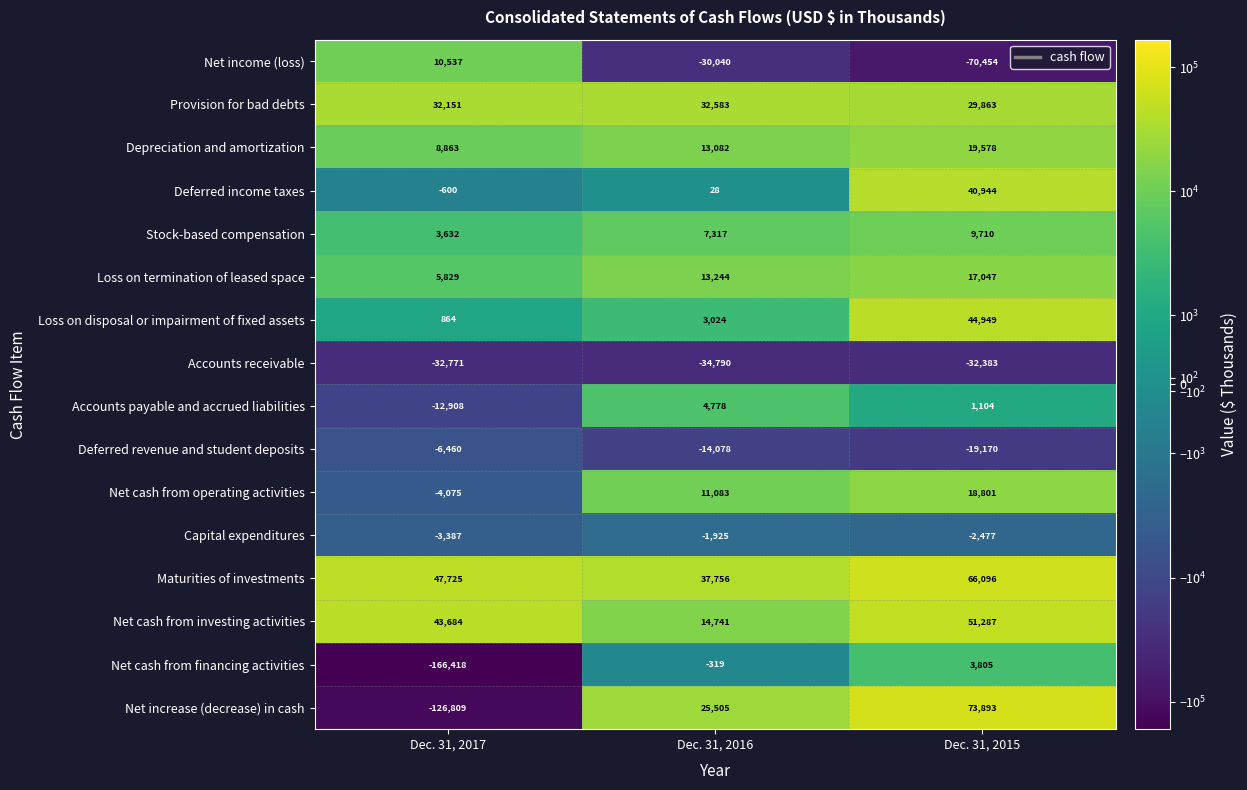

How many series are shown in this chart?

16